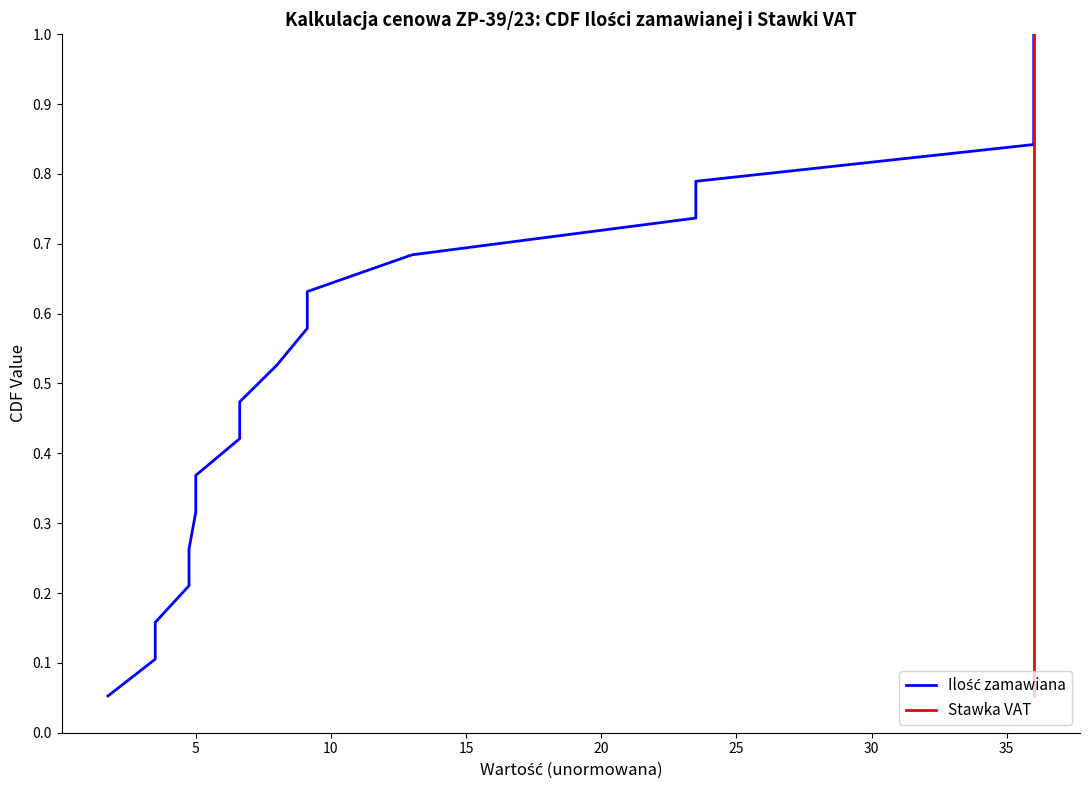

What is the sum of all Stawka VAT values?

10.0